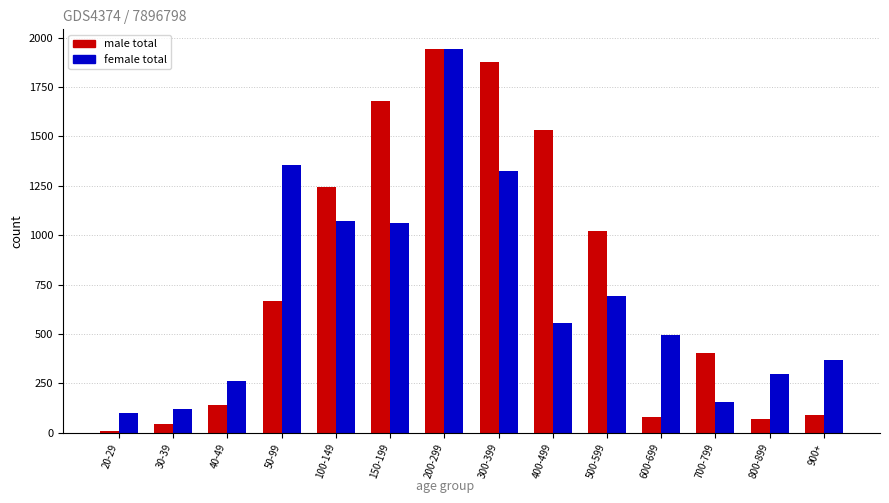

Which series changed the most between 20-29 and 100-149?

male total